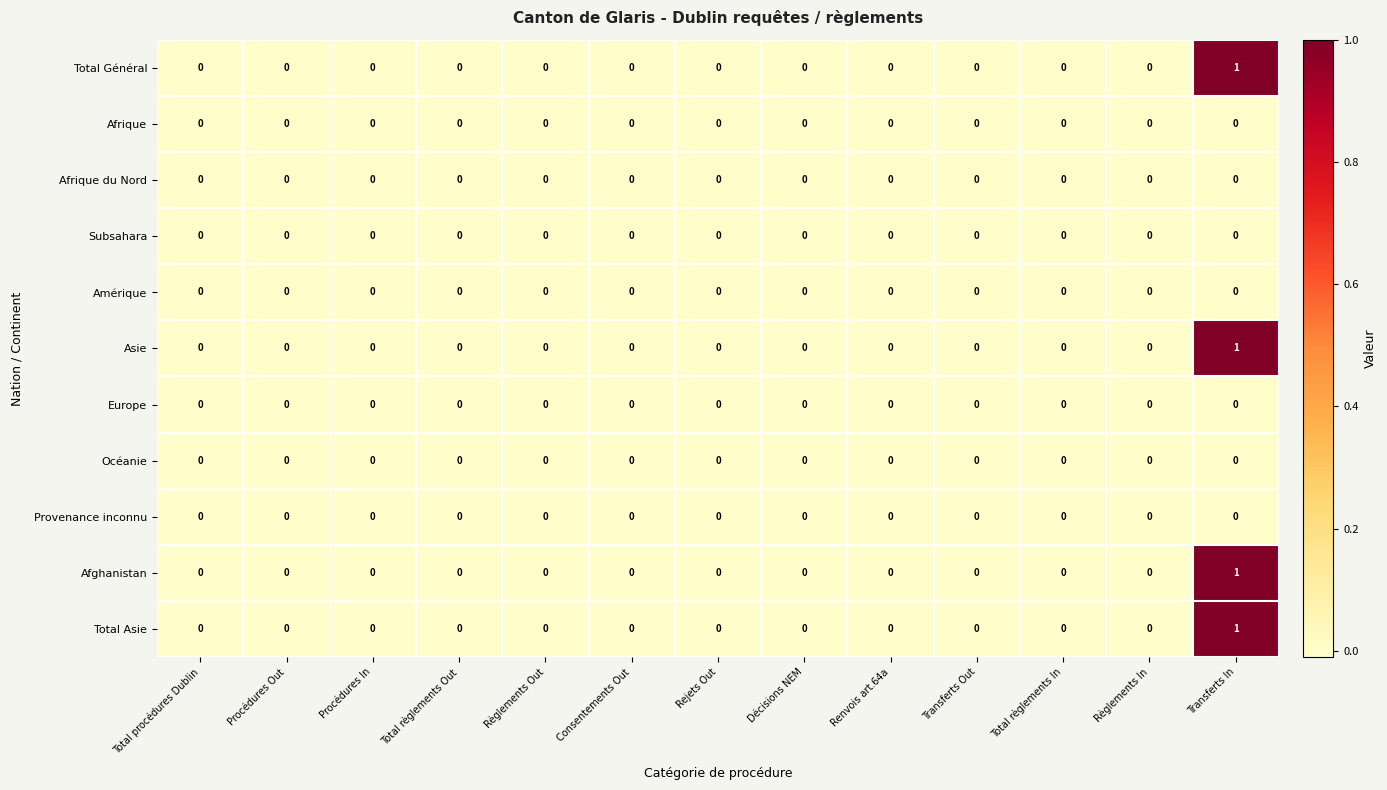

Is it true that Asie equals 0 at Procédures In?

True